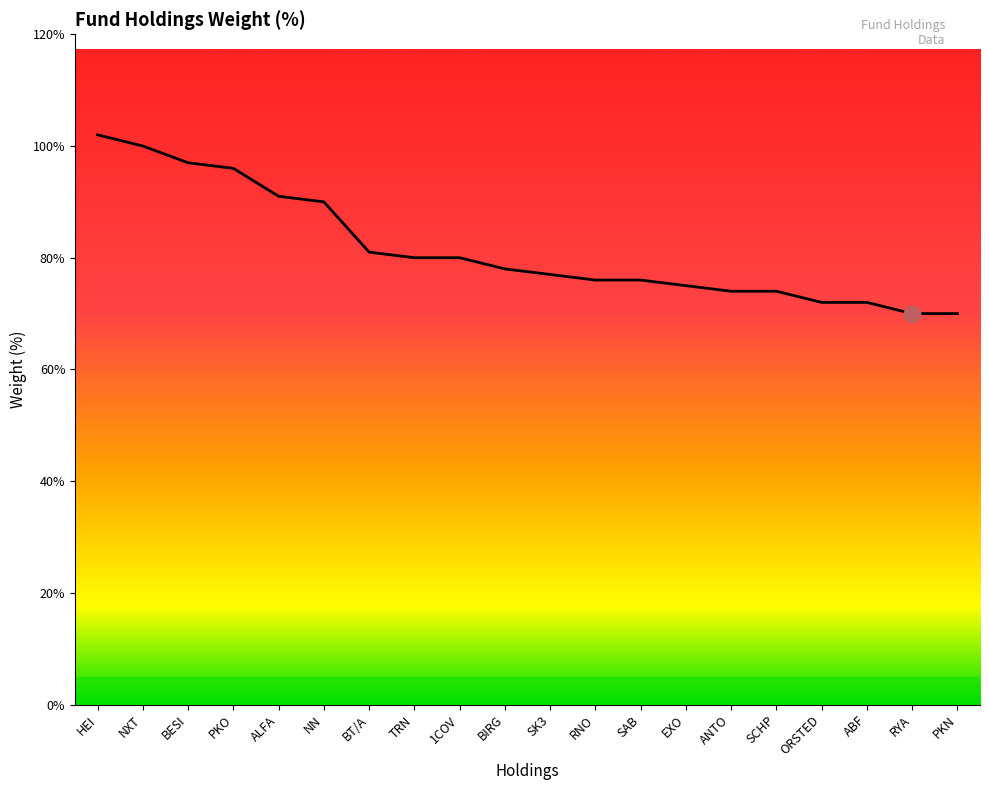

What is the value of the 8th point from the left?

0.8